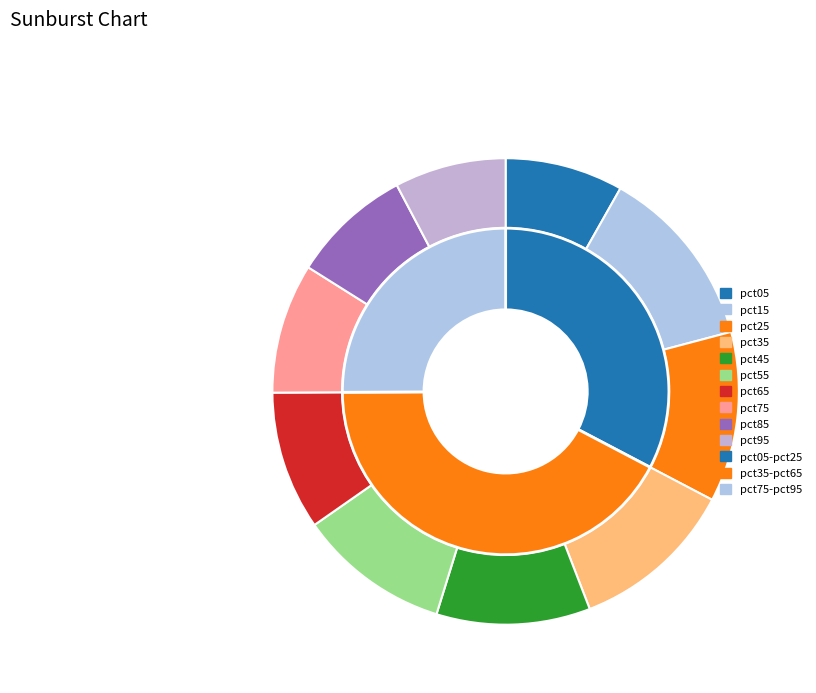

Combined, do pct55 and pct25 account for over 50%?

No